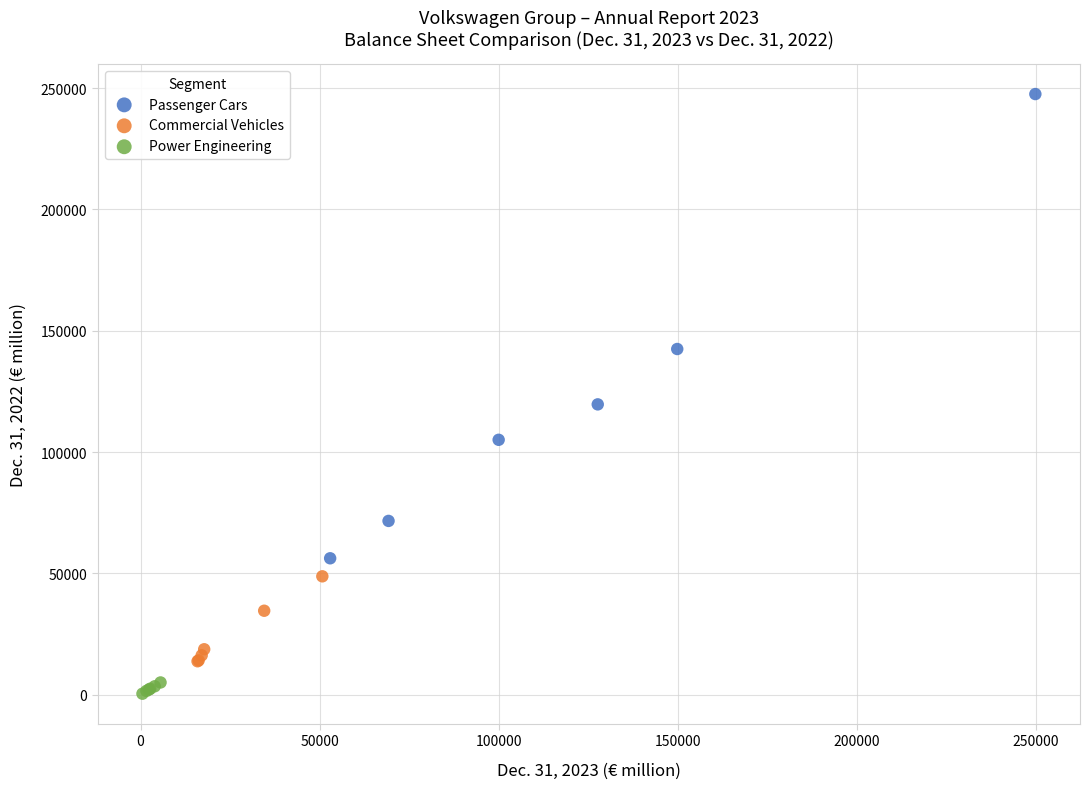

What are all the series names shown in the legend?

Passenger Cars, Commercial Vehicles, Power Engineering